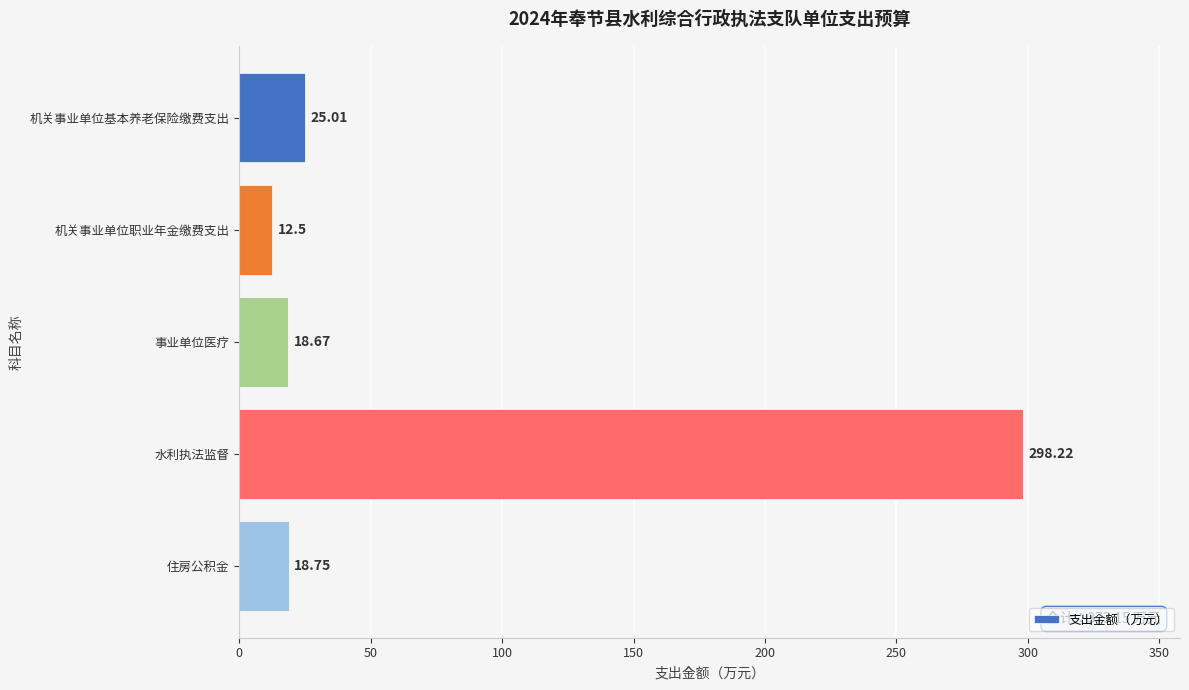

Where is the data nearest to the value 155?

机关事业单位基本养老保险缴费支出